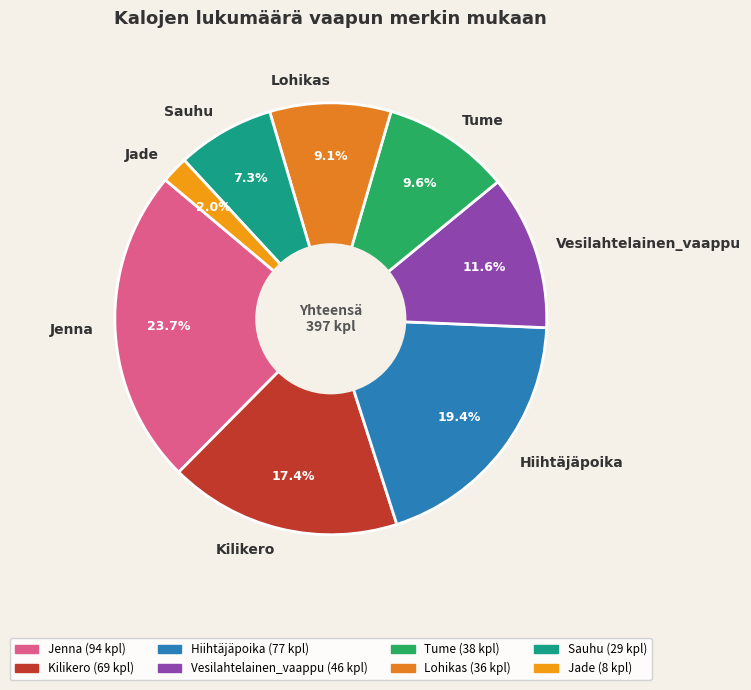

To the nearest percent, what is the difference between the largest and smallest slice percentages?

22%